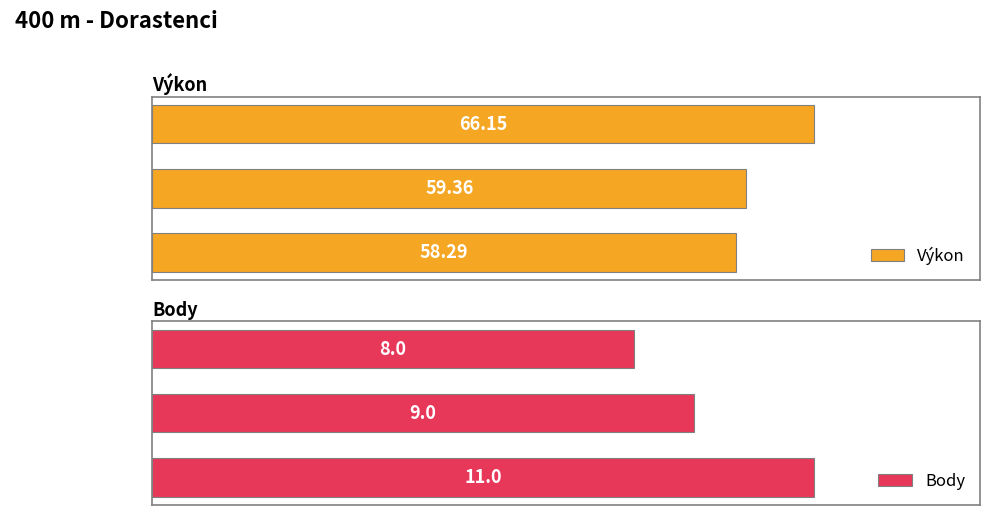

How many Body values are between 8 and 11?

3